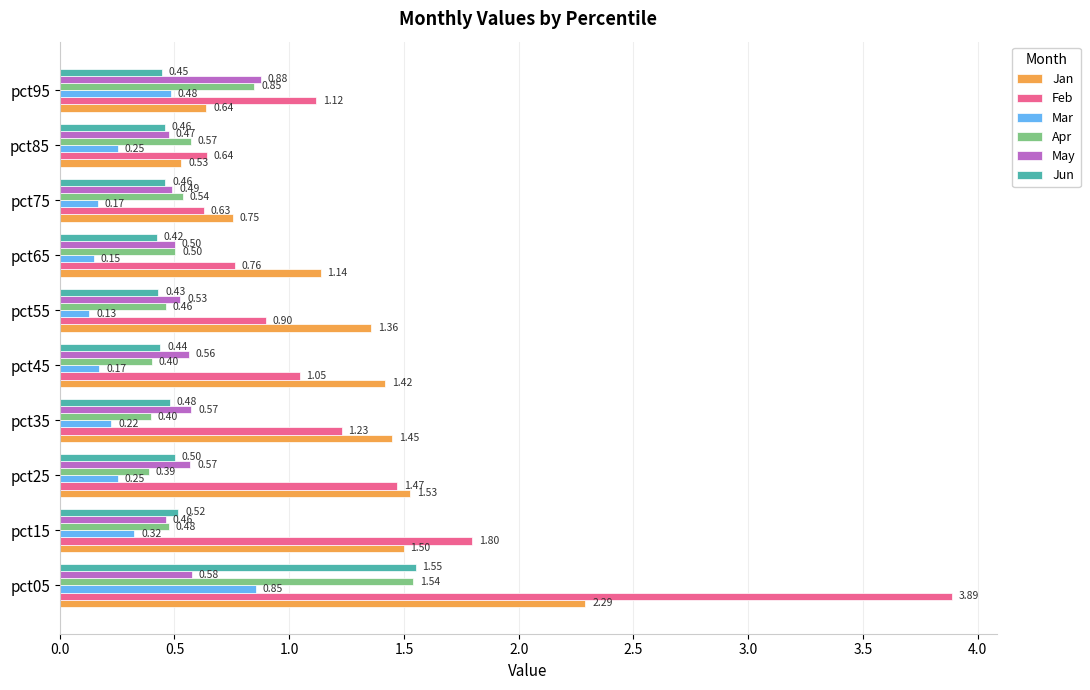

Which series has the widest spread of values?

Feb